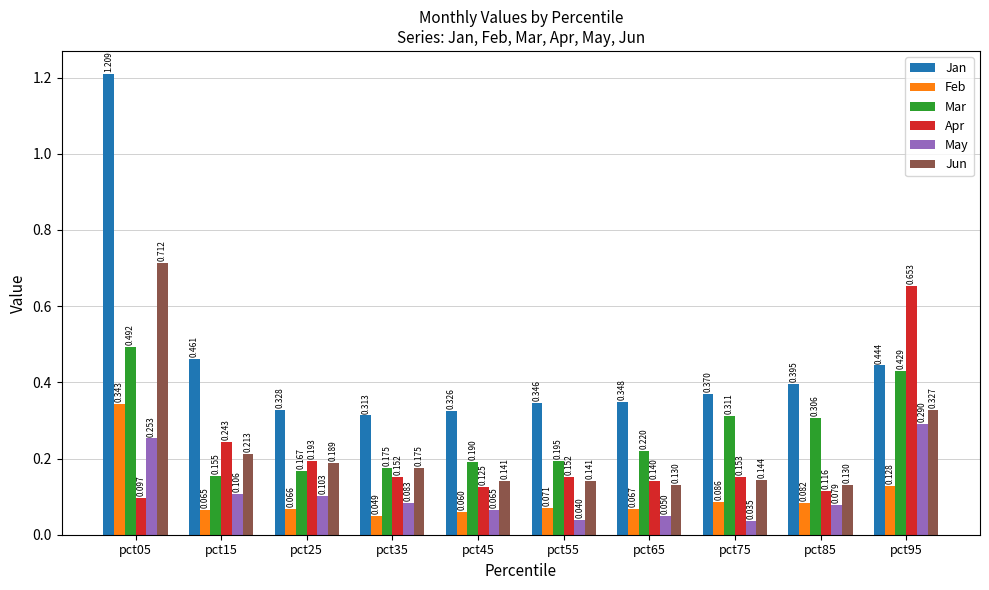

At which label is Mar closest to 0?

pct15